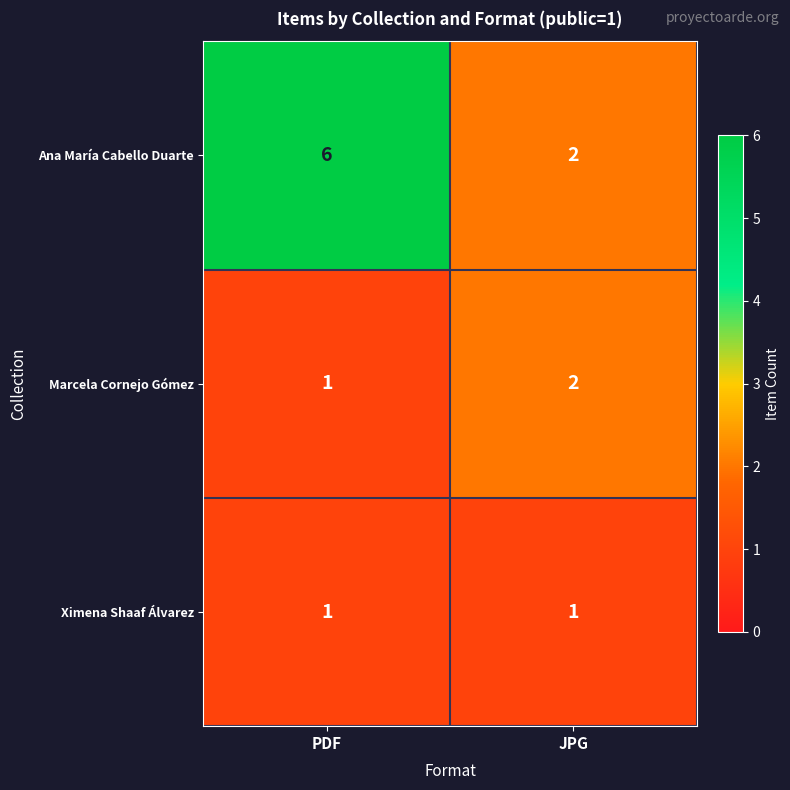

What is the sum of the Ana María Cabello Duarte values at PDF and JPG?

8